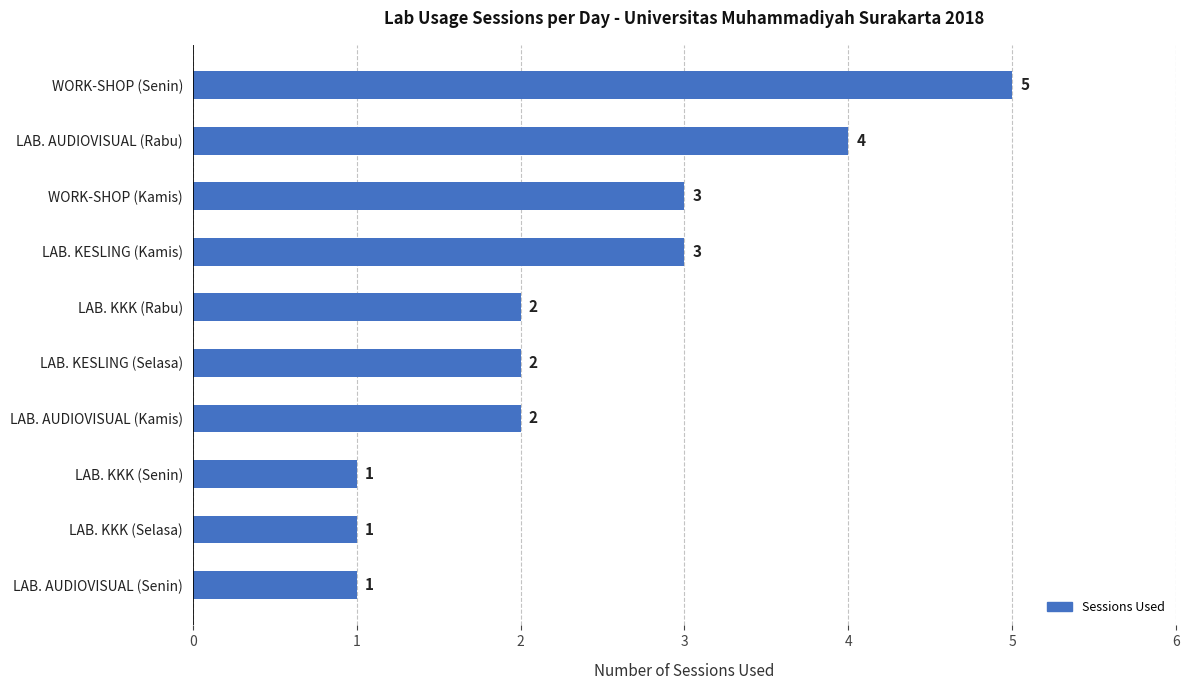

What is the smallest value displayed?

1